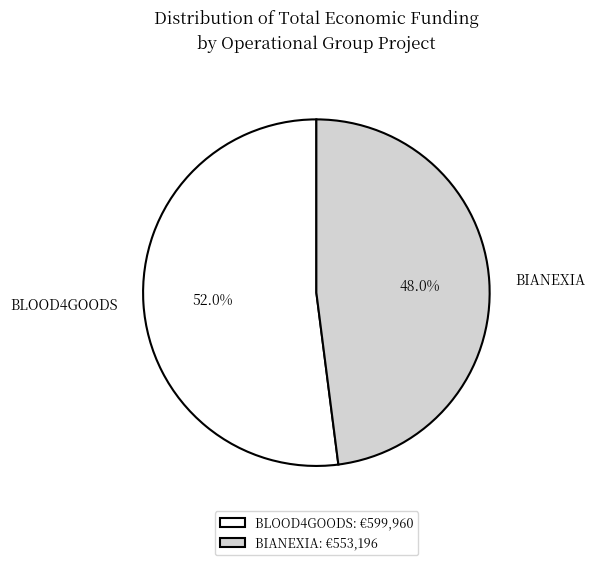

Which slice is the smallest?

BIANEXIA